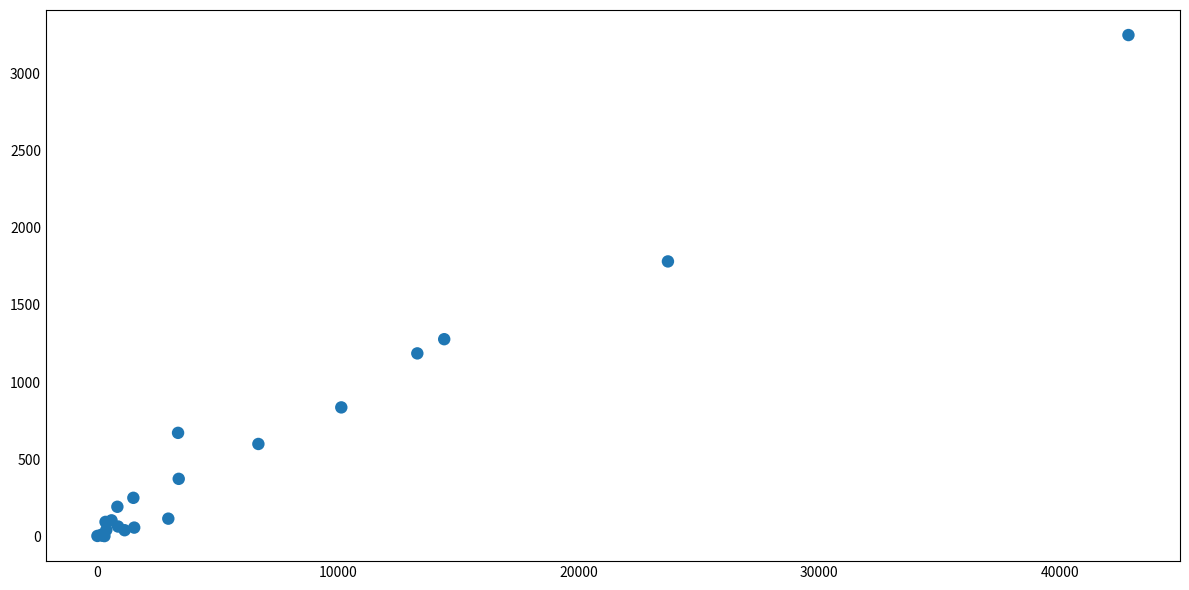

What Y value in the scatter plot is closest to 1625?

1782